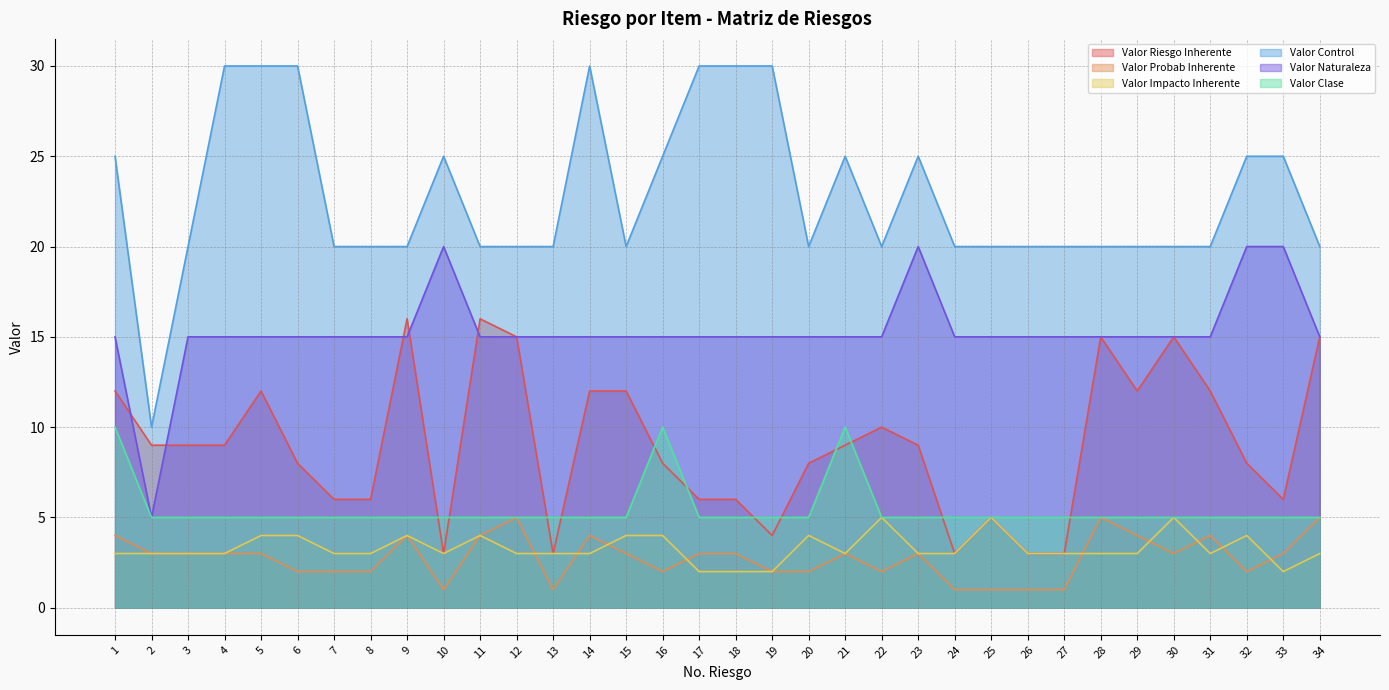

Reading left to right, list all the values displayed in this chart.

Valor Riesgo Inherente: 12	9	9	9	12	8	6	6	16	3	16	15	3	12	12	8	6	6	4	8	9	10	9	3	5	3	3	15	12	15	12	8	6	15
Valor Probab Inherente: 4	3	3	3	3	2	2	2	4	1	4	5	1	4	3	2	3	3	2	2	3	2	3	1	1	1	1	5	4	3	4	2	3	5
Valor Impacto Inherente: 3	3	3	3	4	4	3	3	4	3	4	3	3	3	4	4	2	2	2	4	3	5	3	3	5	3	3	3	3	5	3	4	2	3
Valor Control: 25	10	20	30	30	30	20	20	20	25	20	20	20	30	20	25	30	30	30	20	25	20	25	20	20	20	20	20	20	20	20	25	25	20
Valor Naturaleza: 15	5	15	15	15	15	15	15	15	20	15	15	15	15	15	15	15	15	15	15	15	15	20	15	15	15	15	15	15	15	15	20	20	15
Valor Clase: 10	5	5	5	5	5	5	5	5	5	5	5	5	5	5	10	5	5	5	5	10	5	5	5	5	5	5	5	5	5	5	5	5	5